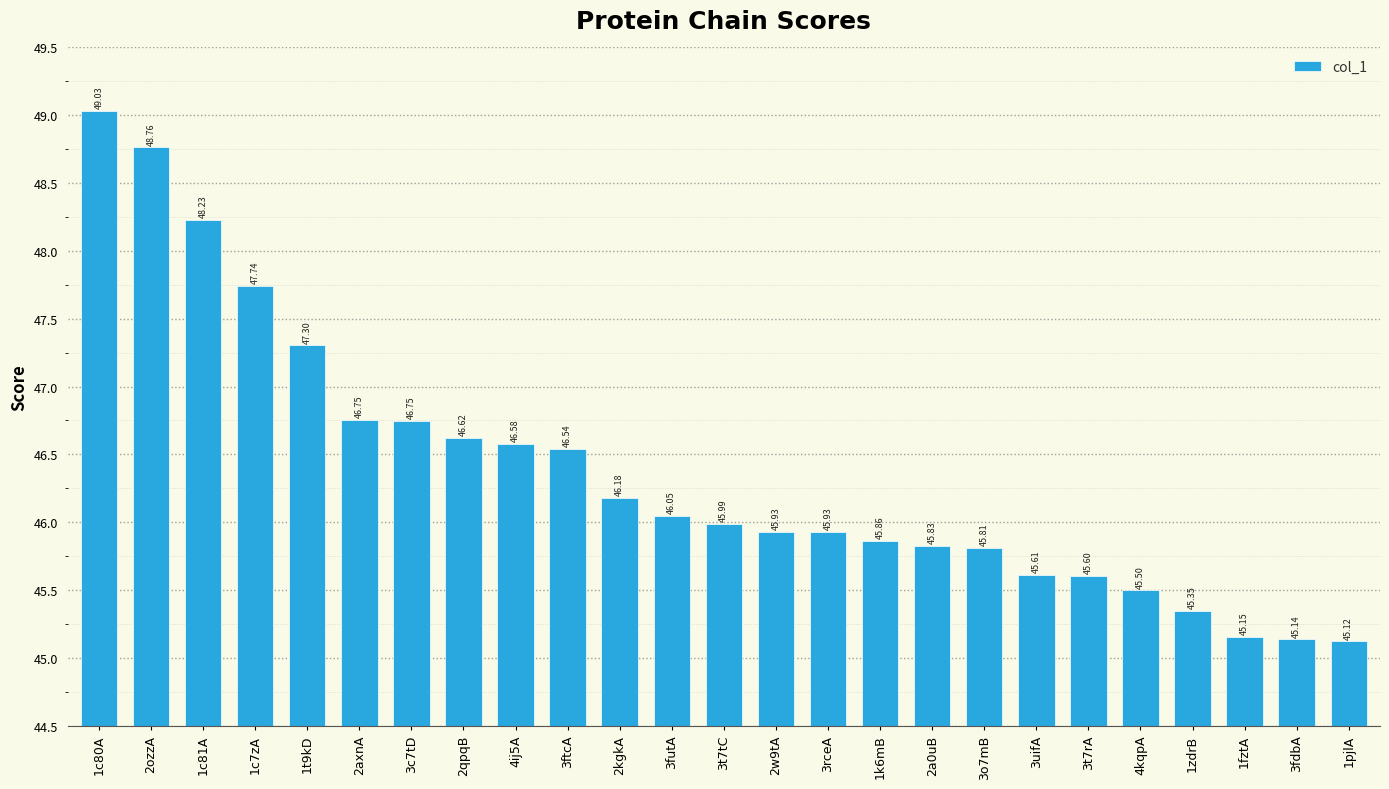

How many distinct data groups are displayed?

1